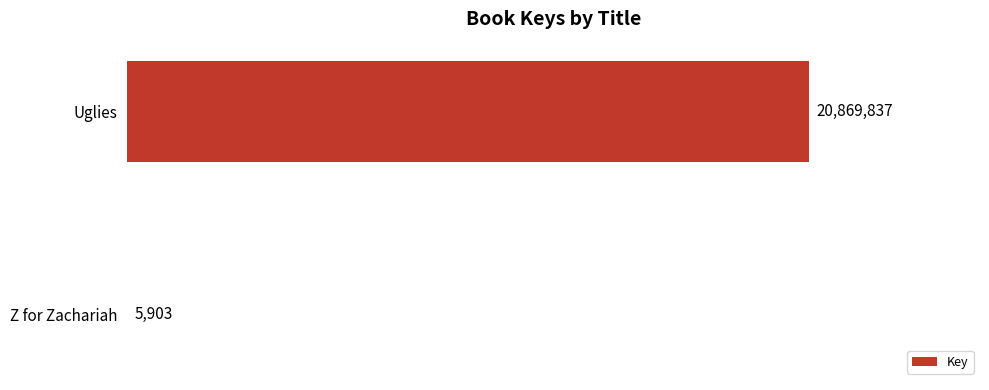

What is the sum of all values?

20875740